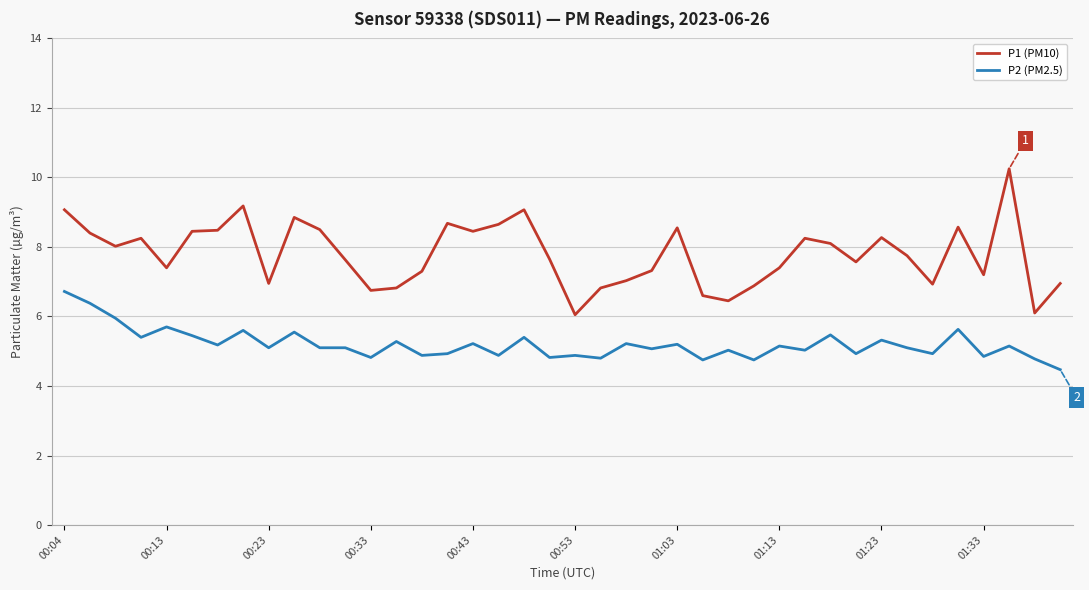

What is the smallest value displayed?

4.5